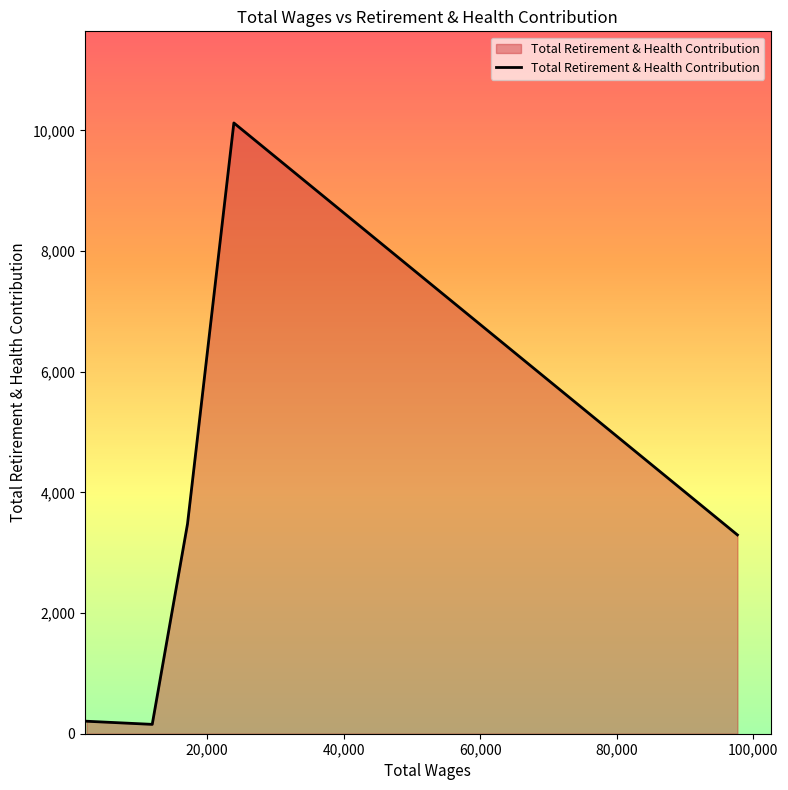

True or false: the data has more than 0 interior local peaks.

True